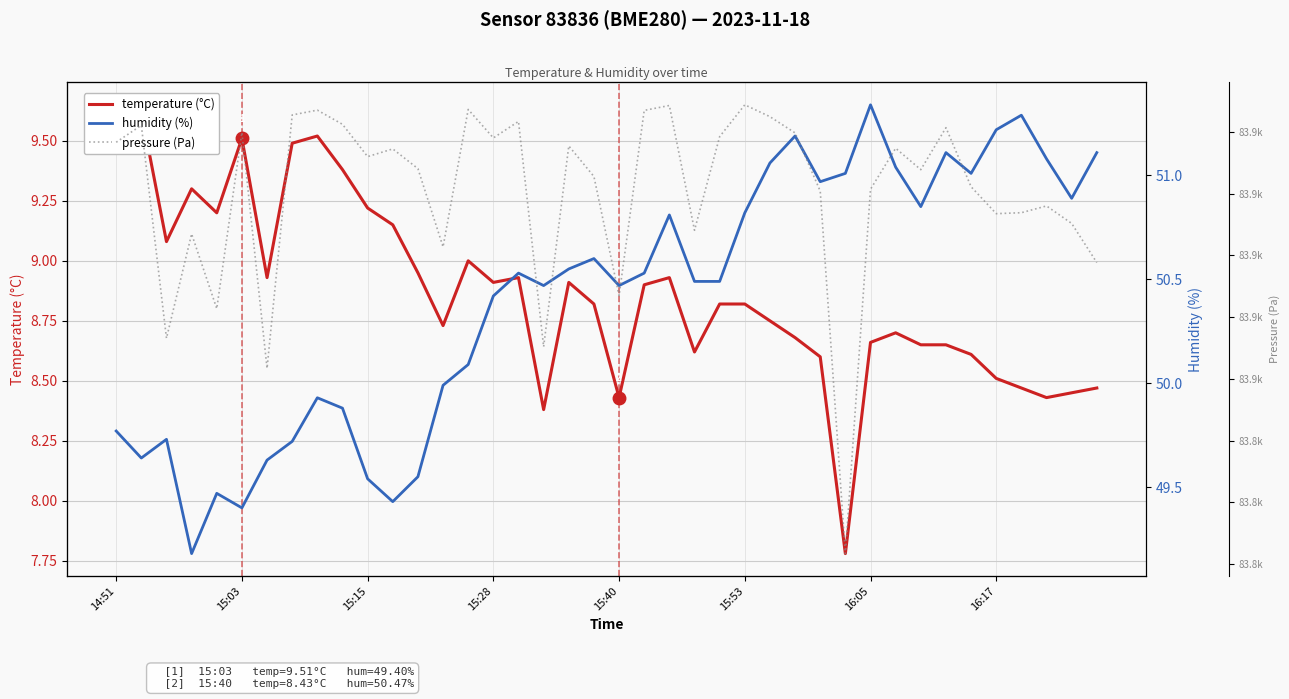

Is the value of pressure (Pa) at 23 greater than the value of humidity (%) at 25?

Yes